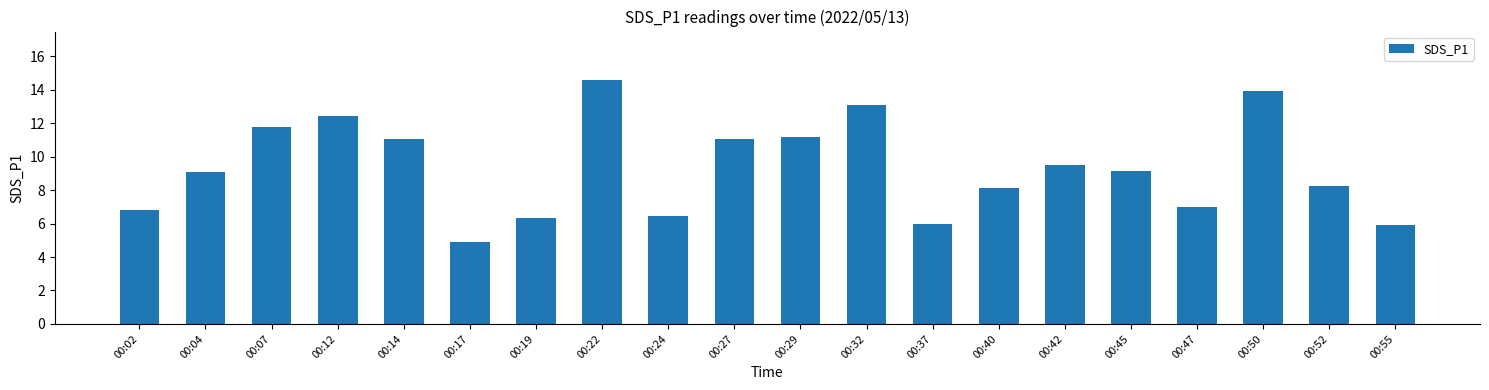

Read the value at 00:47.

7.0